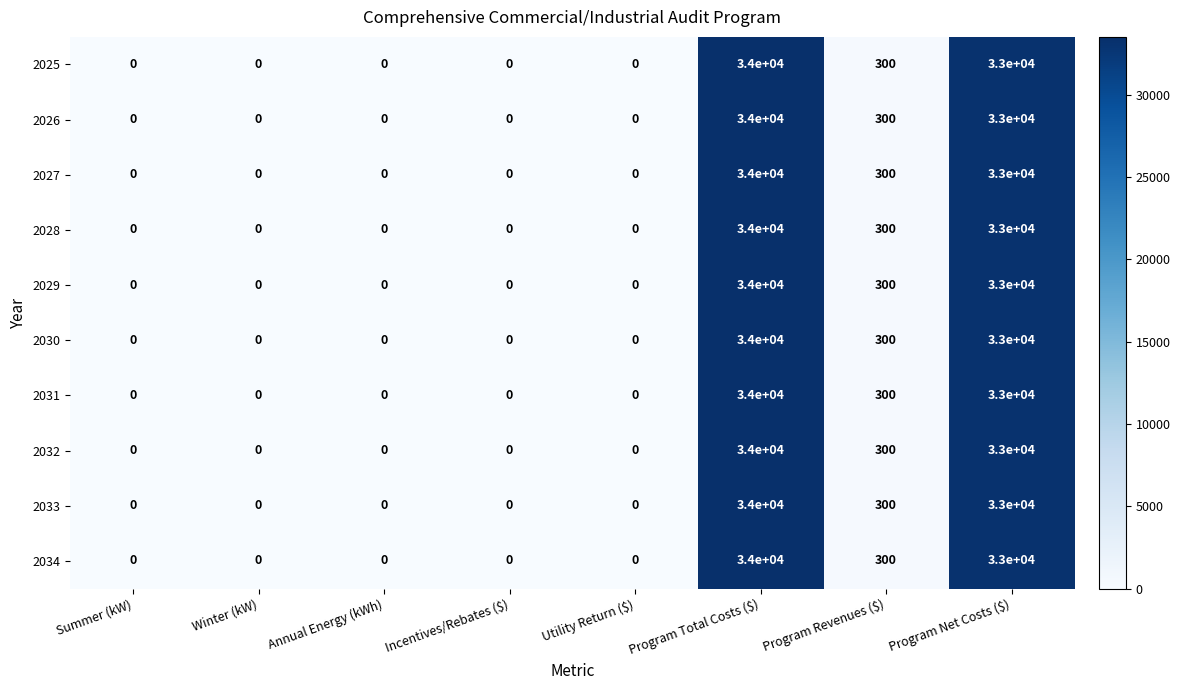

What is the maximum value for 2026?

34000